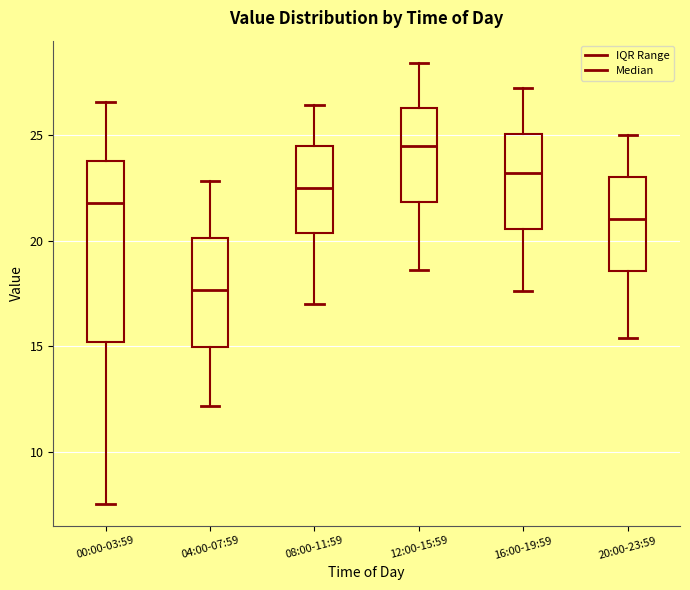

Which box has the lowest median line?

04:00-07:59